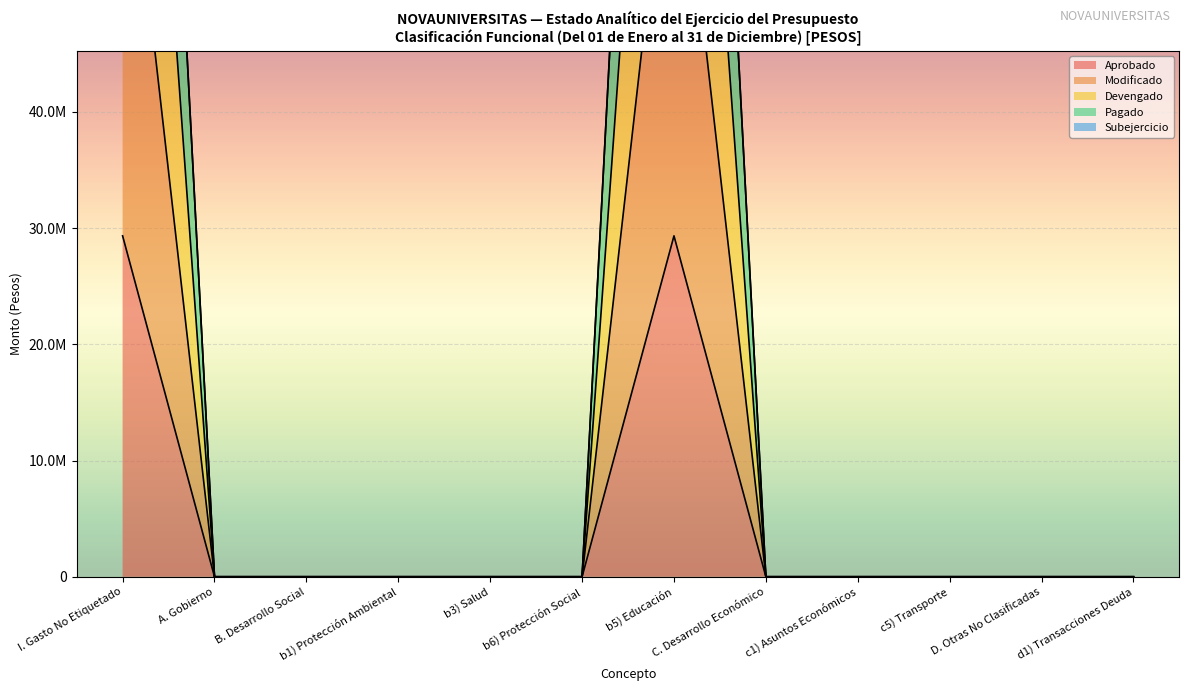

Reading left to right, extract all data points from this chart.

Aprobado: I. Gasto No Etiquetado=29336393.0	A. Gobierno=0.0	B. Desarrollo Social=0.0	b1) Protección Ambiental=0.0	b3) Salud=0.0	b6) Protección Social=0.0	b5) Educación=29336393.0	C. Desarrollo Económico=0.0	c1) Asuntos Económicos=0.0	c5) Transporte=0.0	D. Otras No Clasificadas=0.0	d1) Transacciones Deuda=0.0
Modificado: I. Gasto No Etiquetado=110016719.8	A. Gobierno=0.0	B. Desarrollo Social=0.0	b1) Protección Ambiental=0.0	b3) Salud=0.0	b6) Protección Social=0.0	b5) Educación=110016719.8	C. Desarrollo Económico=0.0	c1) Asuntos Económicos=0.0	c5) Transporte=0.0	D. Otras No Clasificadas=0.0	d1) Transacciones Deuda=0.0
Devengado: I. Gasto No Etiquetado=69740376.5	A. Gobierno=0.0	B. Desarrollo Social=0.0	b1) Protección Ambiental=0.0	b3) Salud=0.0	b6) Protección Social=0.0	b5) Educación=69740376.5	C. Desarrollo Económico=0.0	c1) Asuntos Económicos=0.0	c5) Transporte=0.0	D. Otras No Clasificadas=0.0	d1) Transacciones Deuda=0.0
Pagado: I. Gasto No Etiquetado=150293063.1	A. Gobierno=0.0	B. Desarrollo Social=0.0	b1) Protección Ambiental=0.0	b3) Salud=0.0	b6) Protección Social=0.0	b5) Educación=150293063.1	C. Desarrollo Económico=0.0	c1) Asuntos Económicos=0.0	c5) Transporte=0.0	D. Otras No Clasificadas=0.0	d1) Transacciones Deuda=0.0
Subejercicio: I. Gasto No Etiquetado=150420703.3	A. Gobierno=0.0	B. Desarrollo Social=0.0	b1) Protección Ambiental=0.0	b3) Salud=0.0	b6) Protección Social=0.0	b5) Educación=150420703.3	C. Desarrollo Económico=0.0	c1) Asuntos Económicos=0.0	c5) Transporte=0.0	D. Otras No Clasificadas=0.0	d1) Transacciones Deuda=0.0